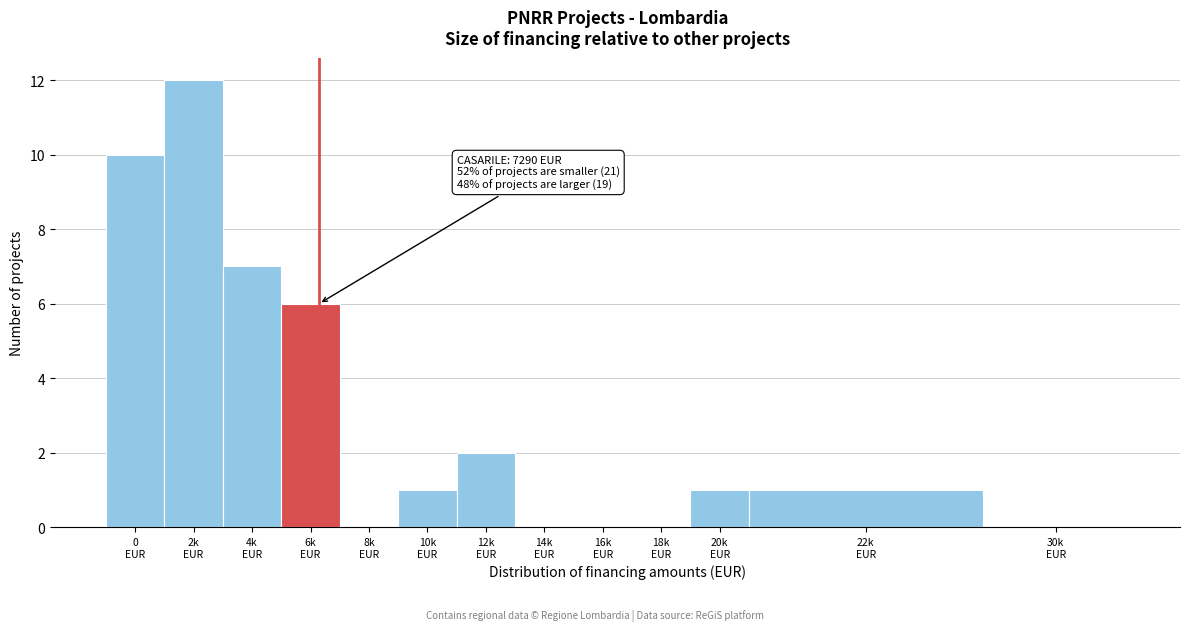

What is the greatest value displayed?

12